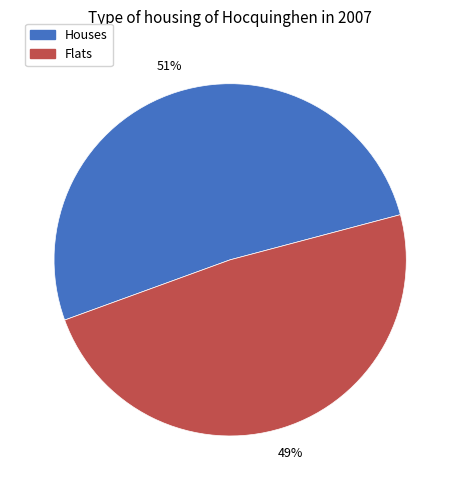

Is there any slice that represents more than half of the pie?

Yes